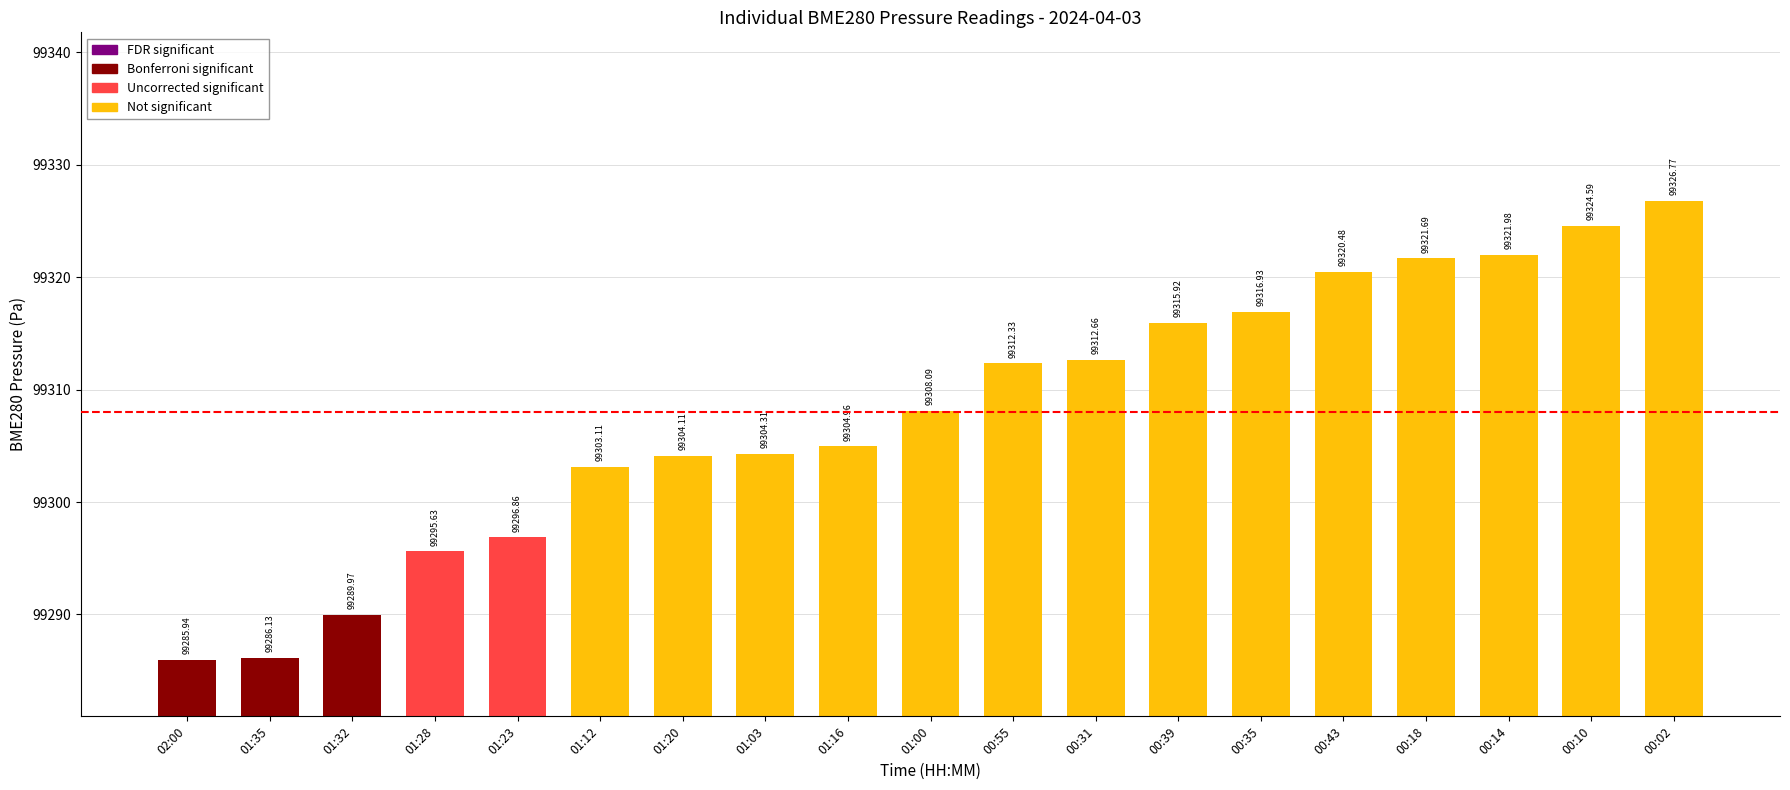

What is the label of the 9th bar from the left?

01:16